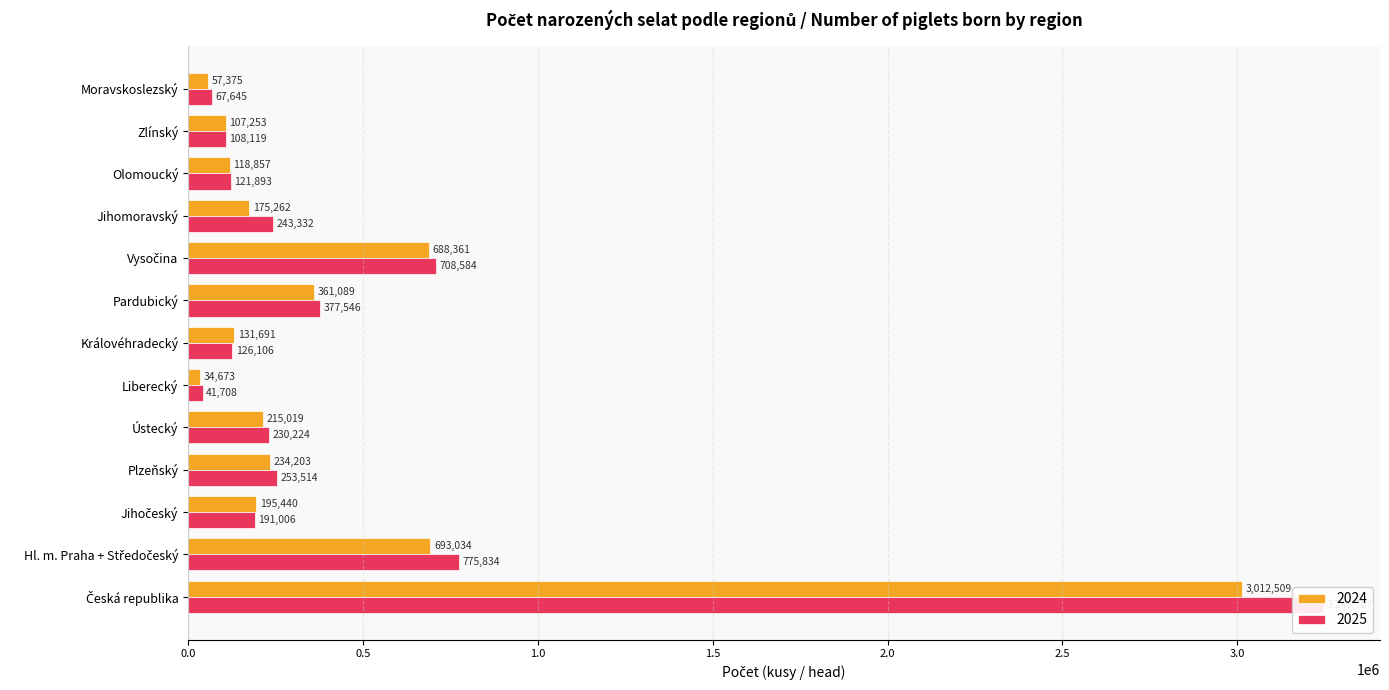

What is the spread (max minus min) of values at Hl. m. Praha + Středočeský?

82800